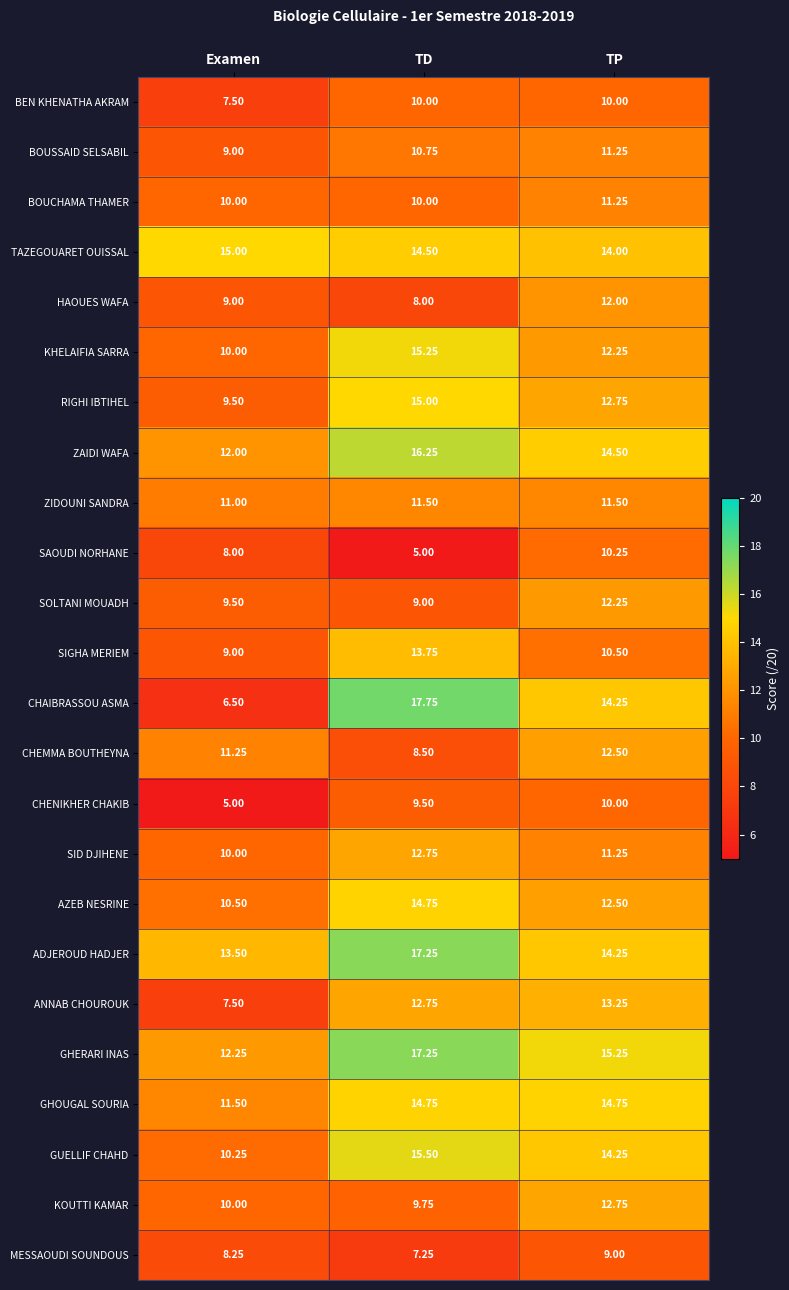

Which series has the largest total across all categories?

ADJEROUD HADJER